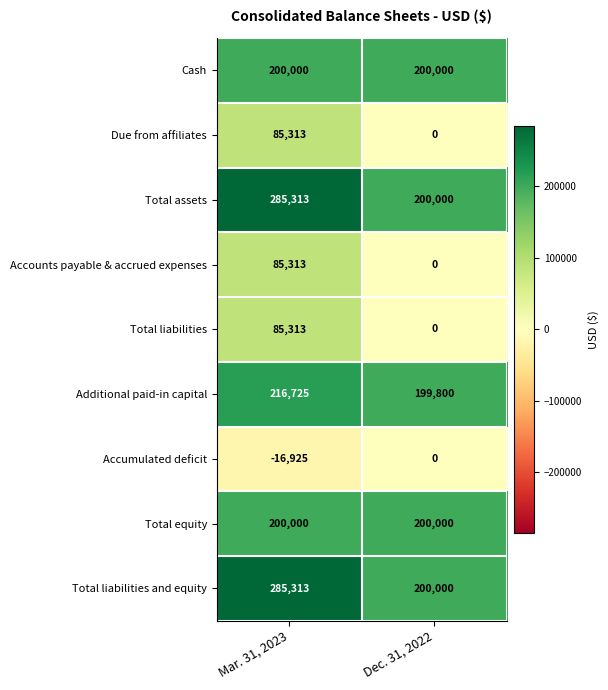

At which label does Additional paid-in capital reach its peak?

Mar. 31, 2023